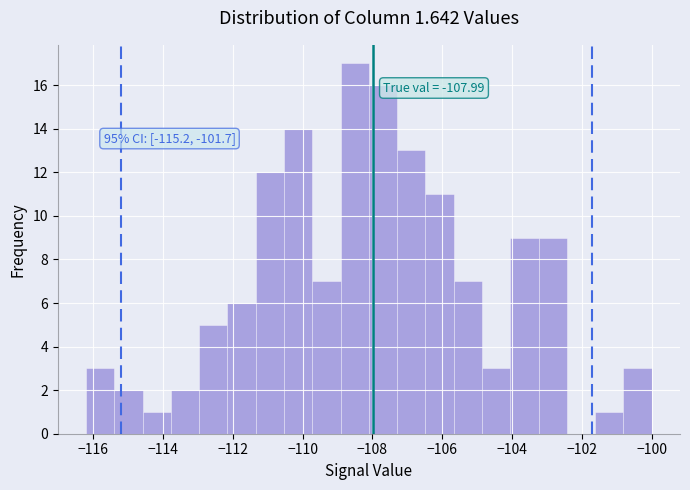

Over which range of the x-axis is the bar tallest?

-109.0 to -108.0